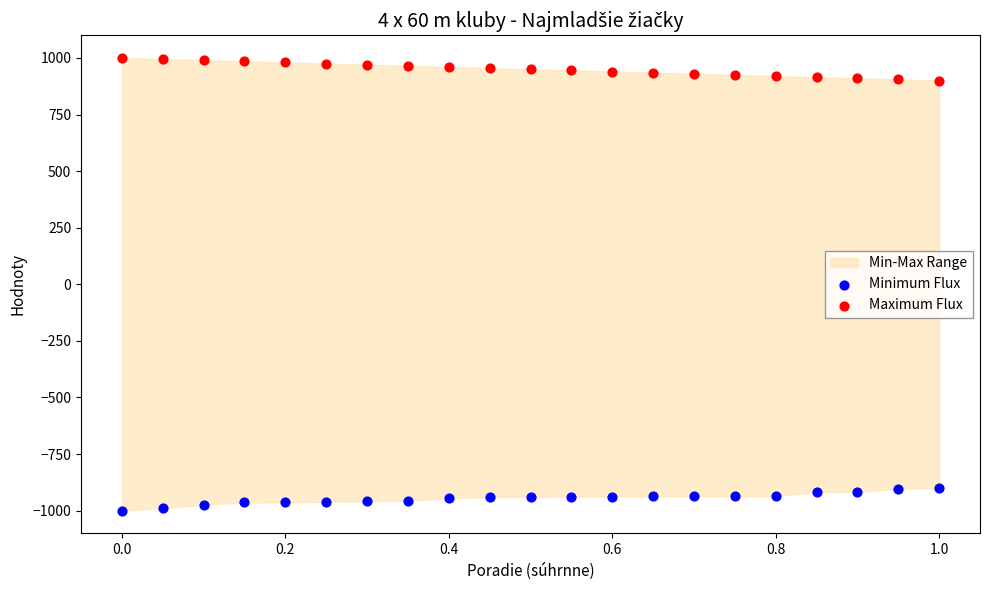

Which series reaches the minimum Y coordinate?

Minimum Flux